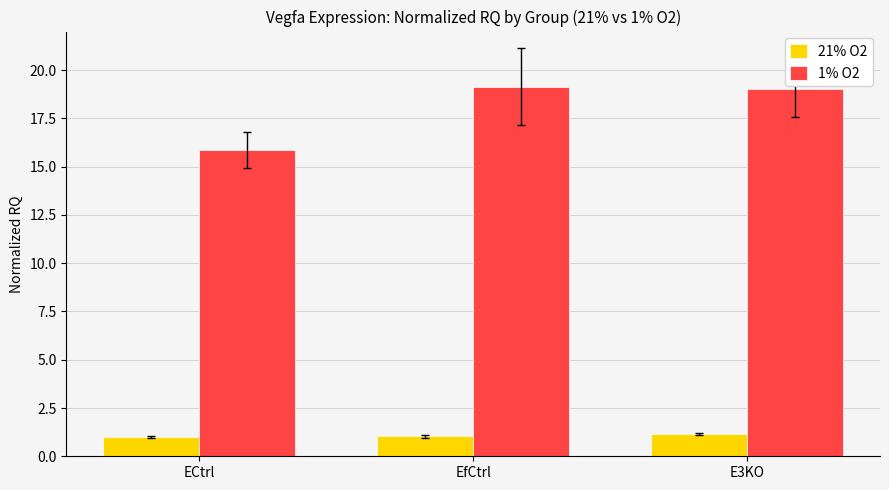

Which series changed the most between ECtrl and E3KO?

1% O2